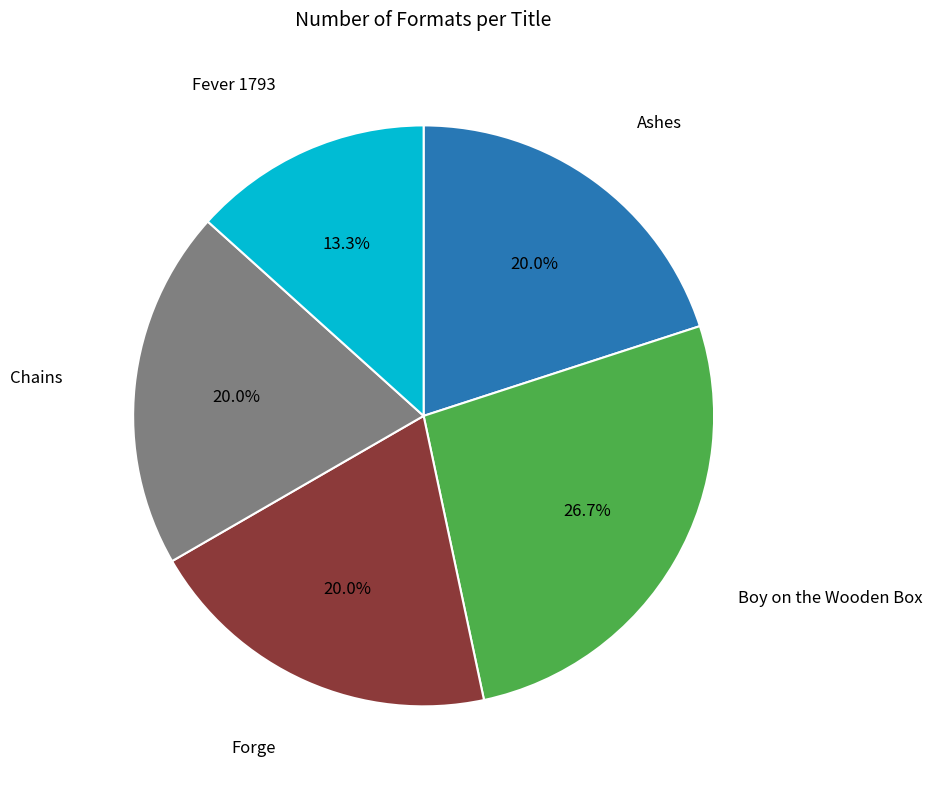

How many segments does this pie chart have?

5